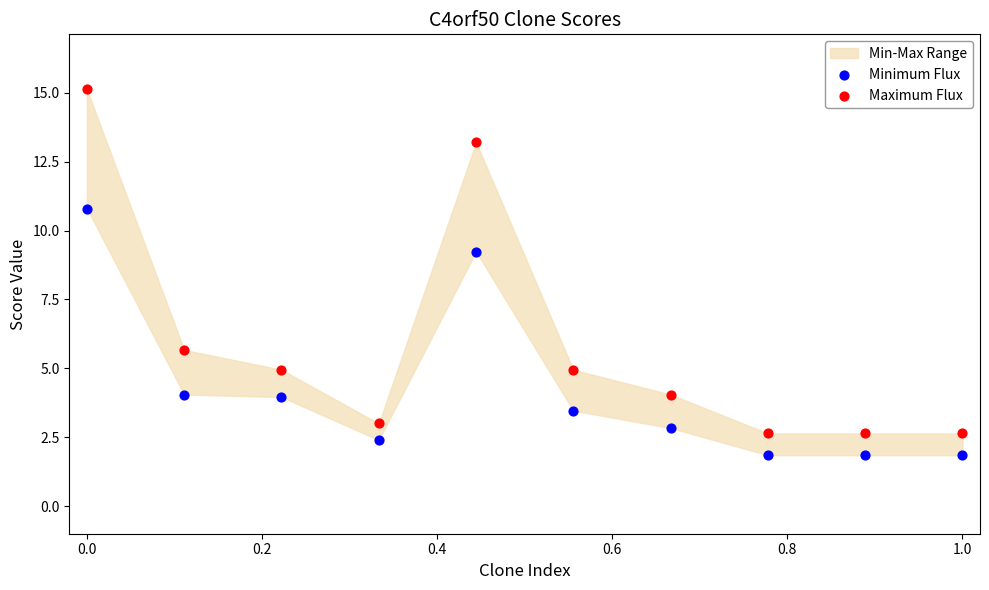

Which series contains the highest Y value?

Maximum Flux